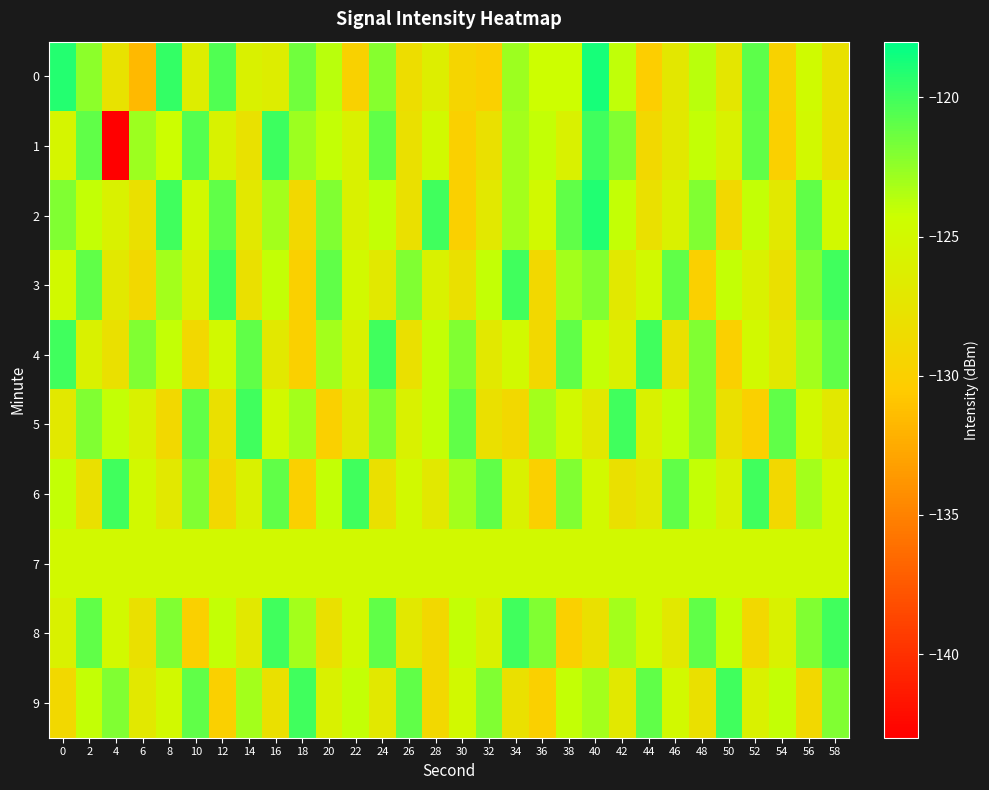

Which series has the widest spread of values?

1